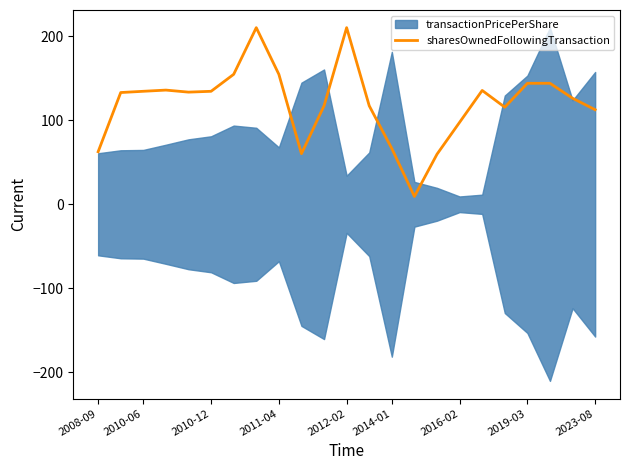

What is the difference between the maximum and minimum values?

201.2